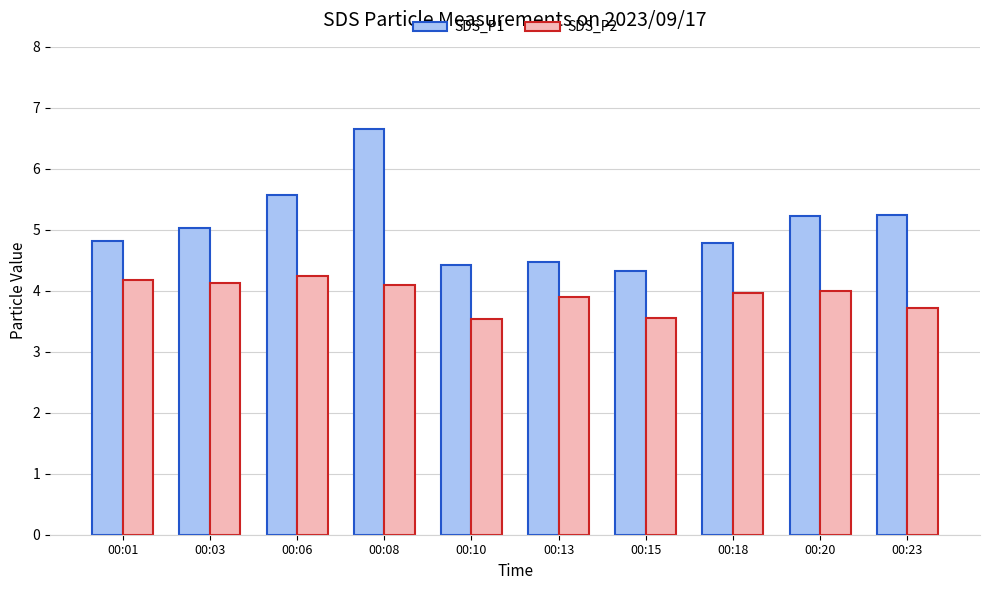

The value of SDS_P1 at 00:08 is 3.3. True or false?

False